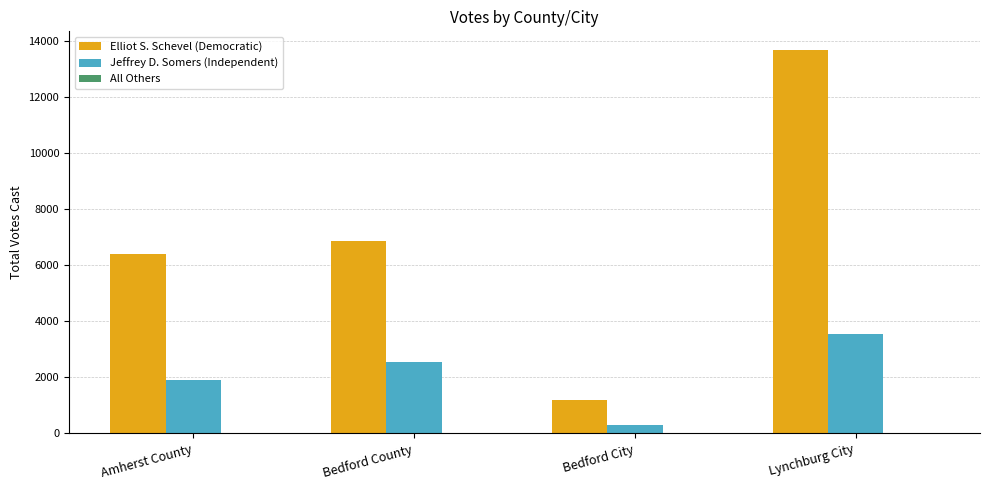

Where is Elliot S. Schevel (Democratic) nearest to the value 7435?

Bedford County